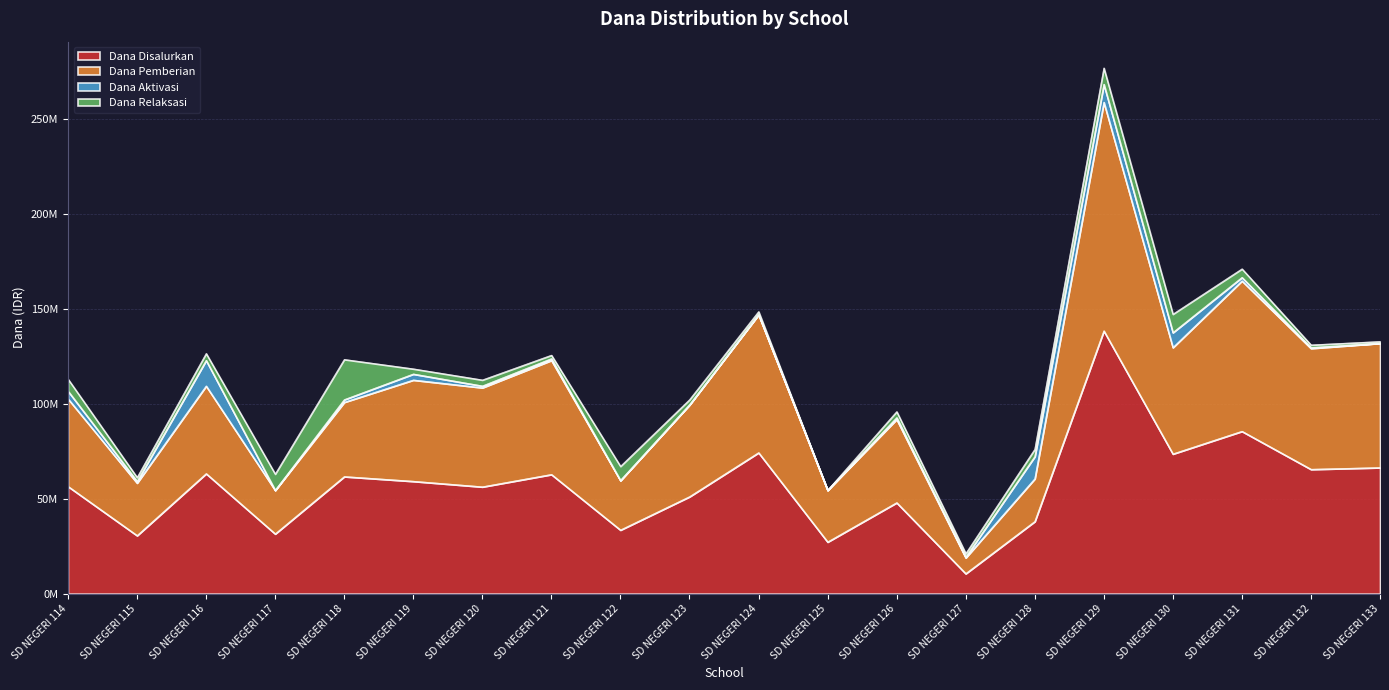

Rank the categories by Dana Disalurkan value from lowest to highest.

SD NEGERI 127, SD NEGERI 125, SD NEGERI 115, SD NEGERI 117, SD NEGERI 122, SD NEGERI 128, SD NEGERI 126, SD NEGERI 123, SD NEGERI 120, SD NEGERI 114, SD NEGERI 119, SD NEGERI 118, SD NEGERI 121, SD NEGERI 116, SD NEGERI 132, SD NEGERI 133, SD NEGERI 130, SD NEGERI 124, SD NEGERI 131, SD NEGERI 129